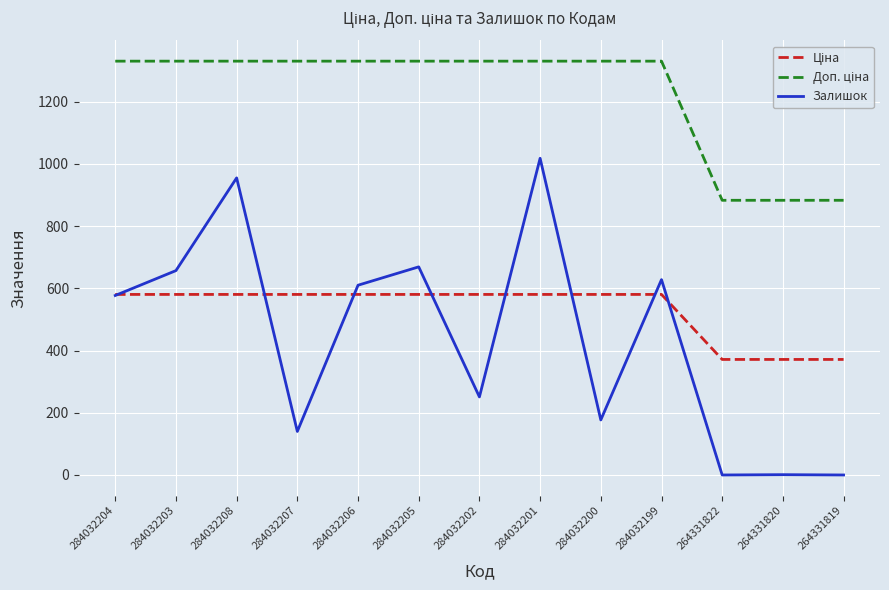

Between 284032208 and 264331819, which series saw the biggest shift?

Залишок